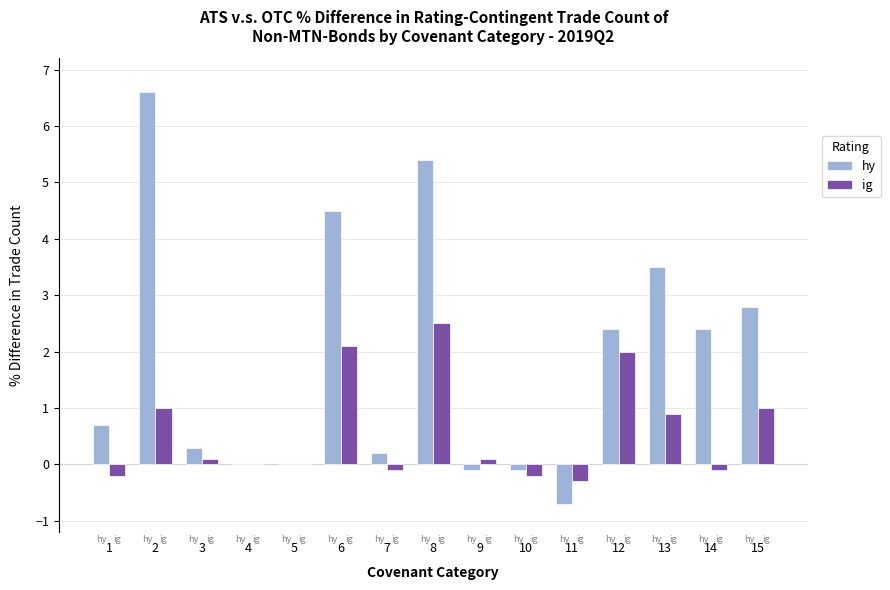

Is the value of hy at 12 greater than the value of ig at 13?

Yes